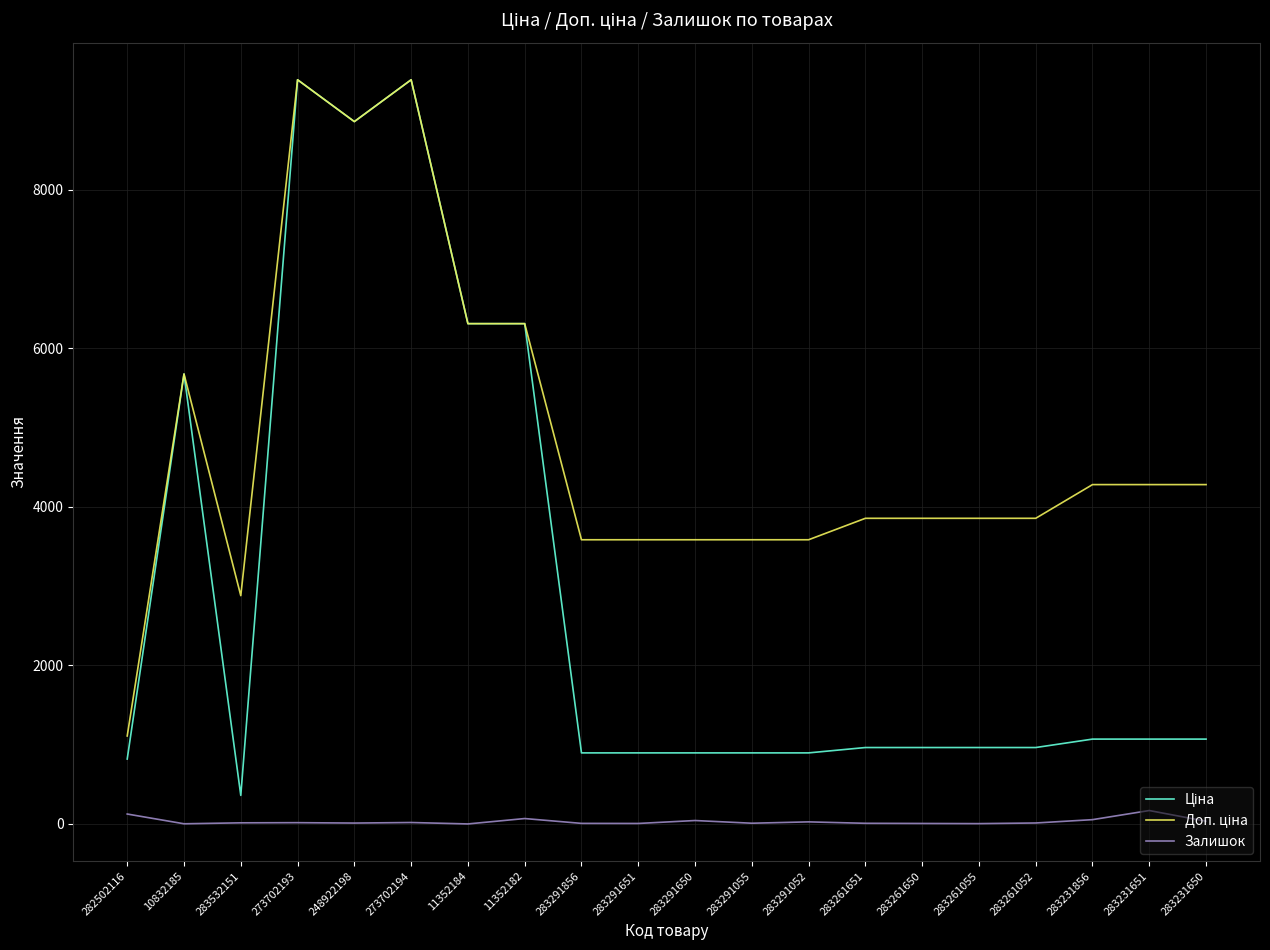

What is the total value across all series at 273702194?

18785.9